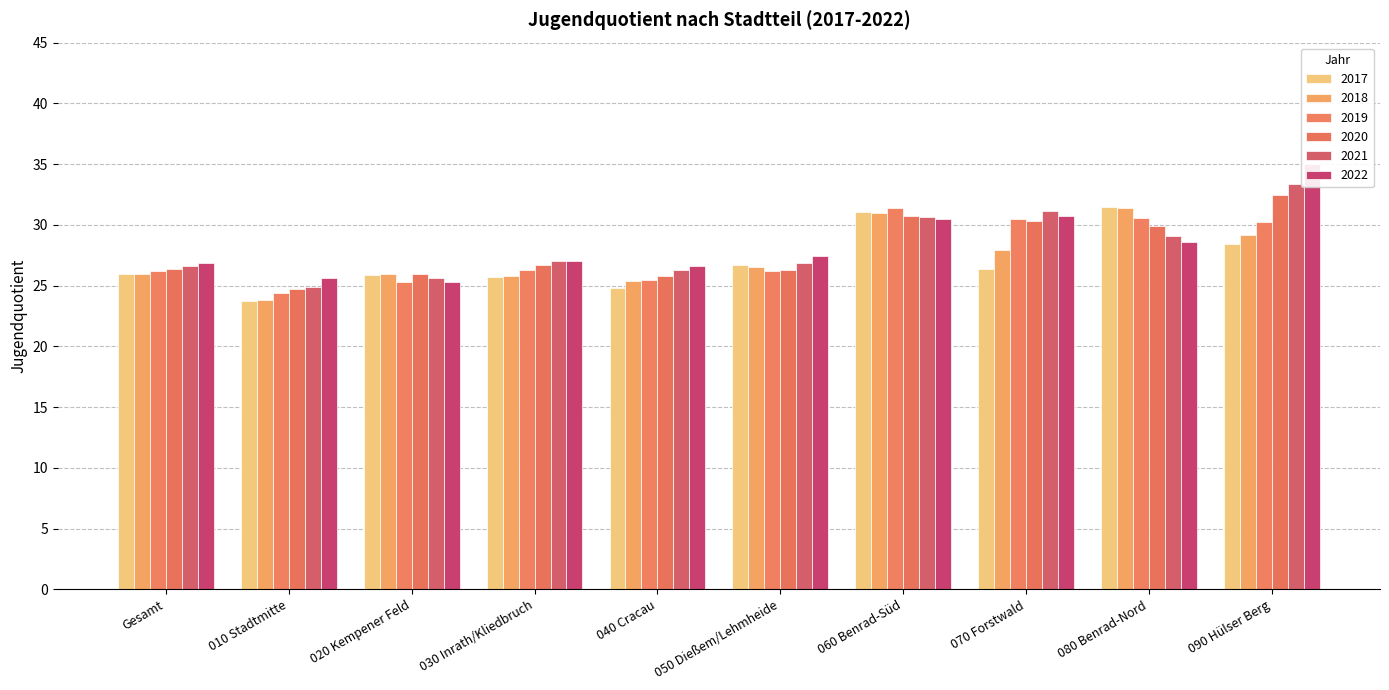

Rank the series by their maximum value, from lowest to highest.

2018, 2019, 2017, 2020, 2021, 2022